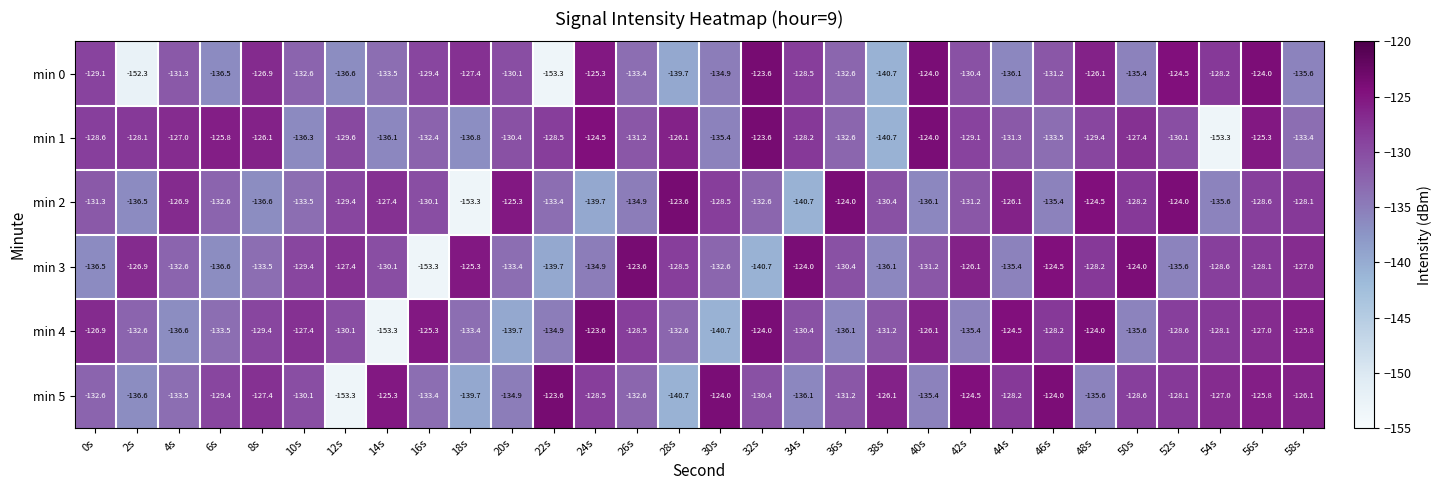

What is the smallest value displayed?

-153.3